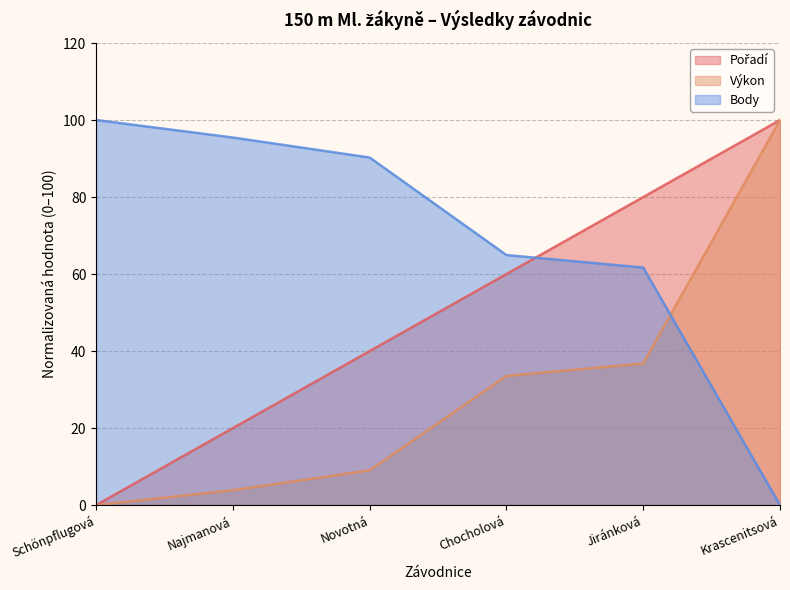

True or false: Výkon and Pořadí intersect in this chart.

False